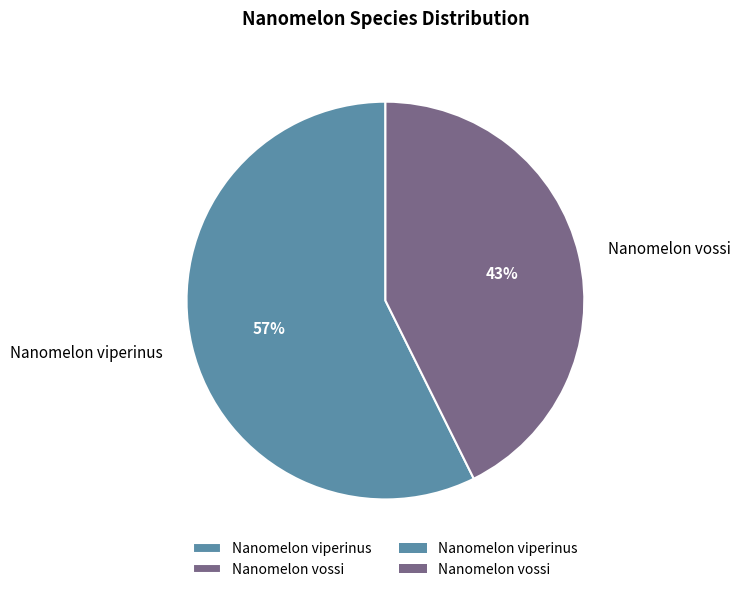

Which slice is the largest?

Nanomelon viperinus